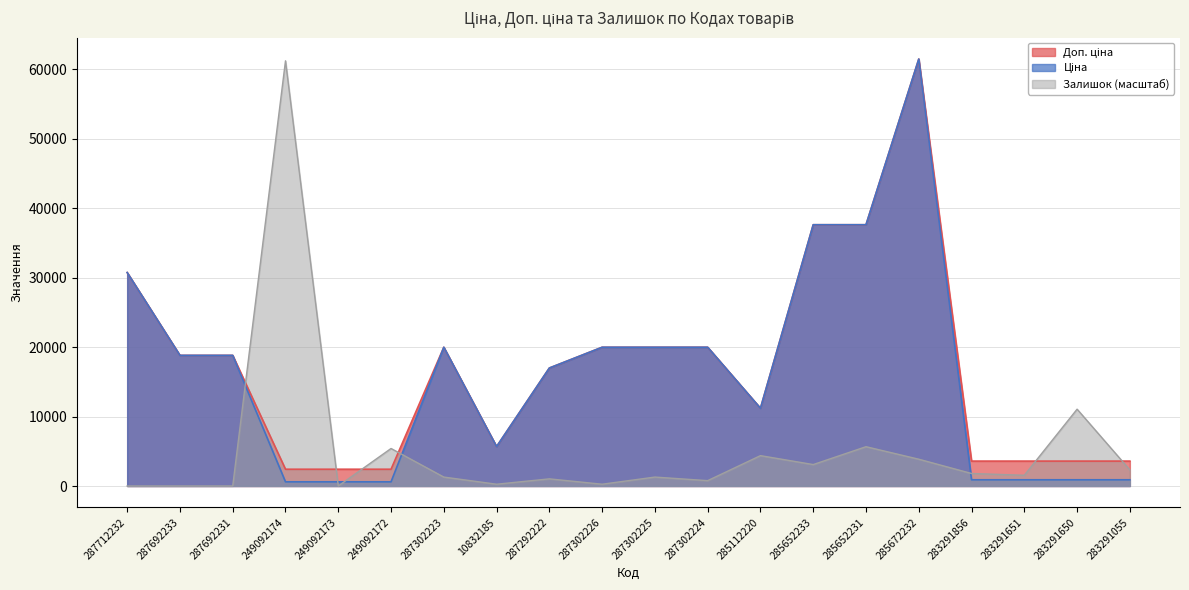

Where do Ціна and Залишок first cross each other?

287692231 and 249092174